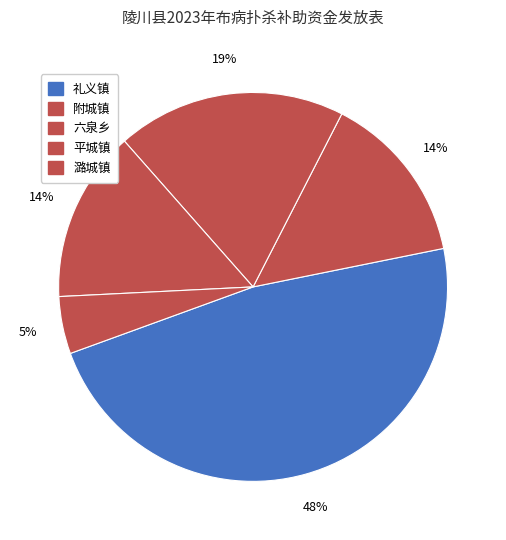

Which has a higher value, 礼义镇 or 平城镇?

礼义镇